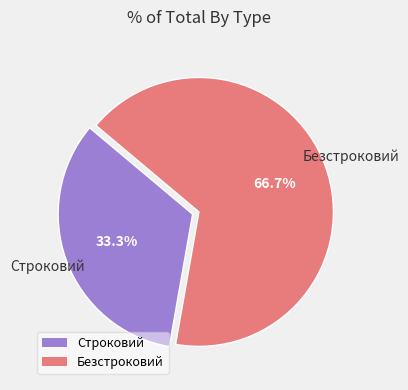

How many slices are in this pie chart?

2